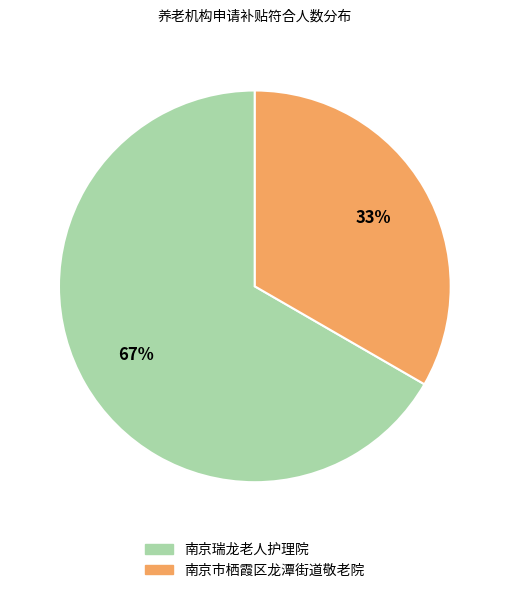

How many segments does this pie chart have?

2